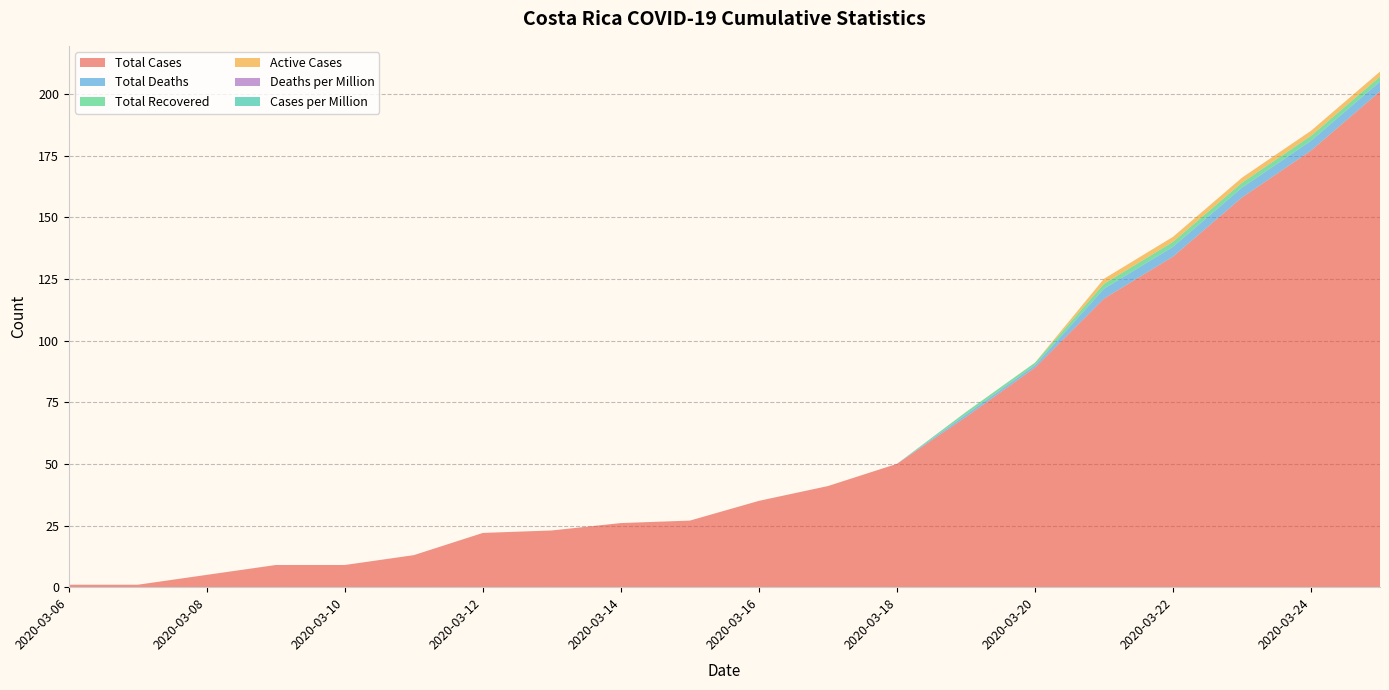

Reading right to left, transcribe all the data shown in this chart.

Total Cases: 2020-03-25=201.0	2020-03-24=177.0	2020-03-23=158.0	2020-03-22=134.0	2020-03-21=117.0	2020-03-20=89.0	2020-03-19=69.0	2020-03-18=50.0	2020-03-17=41.0	2020-03-16=35.0	2020-03-15=27.0	2020-03-14=26.0	2020-03-13=23.0	2020-03-12=22.0	2020-03-11=13.0	2020-03-10=9.0	2020-03-09=9.0	2020-03-08=5.0	2020-03-07=1.0	2020-03-06=1.0
Total Deaths: 2020-03-25=4.0	2020-03-24=4.0	2020-03-23=4.0	2020-03-22=4.0	2020-03-21=4.0	2020-03-20=1.0	2020-03-19=1.0	2020-03-18=0.0	2020-03-17=0.0	2020-03-16=0.0	2020-03-15=0.0	2020-03-14=0.0	2020-03-13=0.0	2020-03-12=0.0	2020-03-11=0.0	2020-03-10=0.0	2020-03-09=0.0	2020-03-08=0.0	2020-03-07=0.0	2020-03-06=0.0
Total Recovered: 2020-03-25=2.0	2020-03-24=2.0	2020-03-23=2.0	2020-03-22=2.0	2020-03-21=2.0	2020-03-20=1.0	2020-03-19=1.0	2020-03-18=0.0	2020-03-17=0.0	2020-03-16=0.0	2020-03-15=0.0	2020-03-14=0.0	2020-03-13=0.0	2020-03-12=0.0	2020-03-11=0.0	2020-03-10=0.0	2020-03-09=0.0	2020-03-08=0.0	2020-03-07=0.0	2020-03-06=0.0
Active Cases: 2020-03-25=2.0	2020-03-24=2.0	2020-03-23=2.0	2020-03-22=2.0	2020-03-21=2.0	2020-03-20=0.0	2020-03-19=0.0	2020-03-18=0.0	2020-03-17=0.0	2020-03-16=0.0	2020-03-15=0.0	2020-03-14=0.0	2020-03-13=0.0	2020-03-12=0.0	2020-03-11=0.0	2020-03-10=0.0	2020-03-09=0.0	2020-03-08=0.0	2020-03-07=0.0	2020-03-06=0.0
Deaths per Million: 2020-03-25=0.0	2020-03-24=0.0	2020-03-23=0.0	2020-03-22=0.0	2020-03-21=0.0	2020-03-20=0.0	2020-03-19=0.0	2020-03-18=0.0	2020-03-17=0.0	2020-03-16=0.0	2020-03-15=0.0	2020-03-14=0.0	2020-03-13=0.0	2020-03-12=0.0	2020-03-11=0.0	2020-03-10=0.0	2020-03-09=0.0	2020-03-08=0.0	2020-03-07=0.0	2020-03-06=0.0
Cases per Million: 2020-03-25=0.0	2020-03-24=0.0	2020-03-23=0.0	2020-03-22=0.0	2020-03-21=0.0	2020-03-20=0.0	2020-03-19=0.0	2020-03-18=0.0	2020-03-17=0.0	2020-03-16=0.0	2020-03-15=0.0	2020-03-14=0.0	2020-03-13=0.0	2020-03-12=0.0	2020-03-11=0.0	2020-03-10=0.0	2020-03-09=0.0	2020-03-08=0.0	2020-03-07=0.0	2020-03-06=0.0